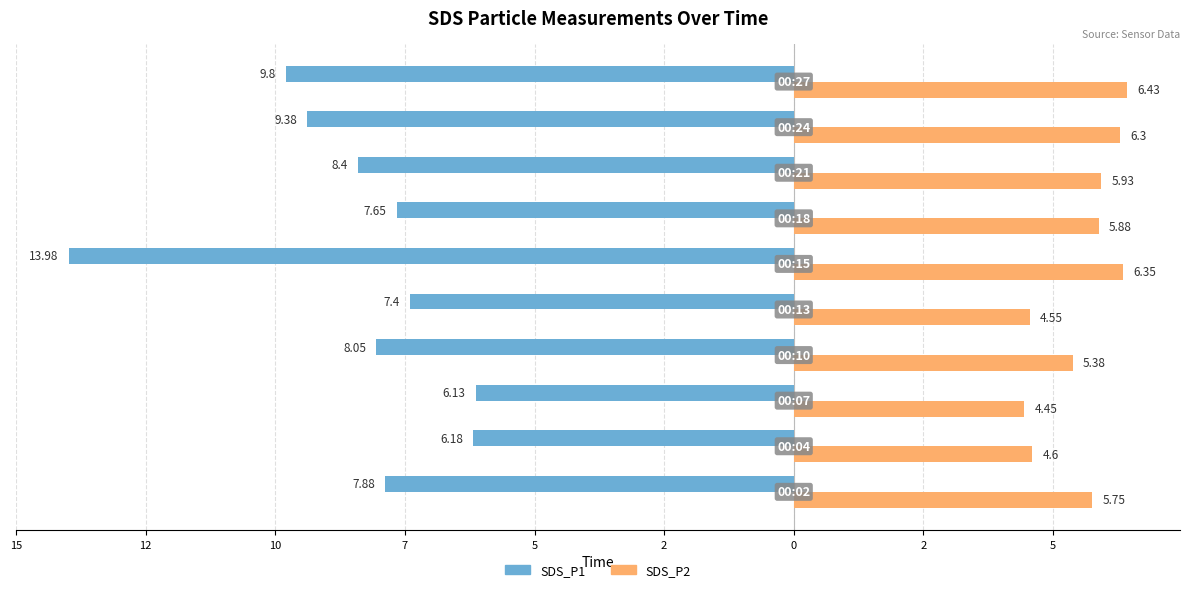

What are all the series names shown in the legend?

SDS_P1, SDS_P2